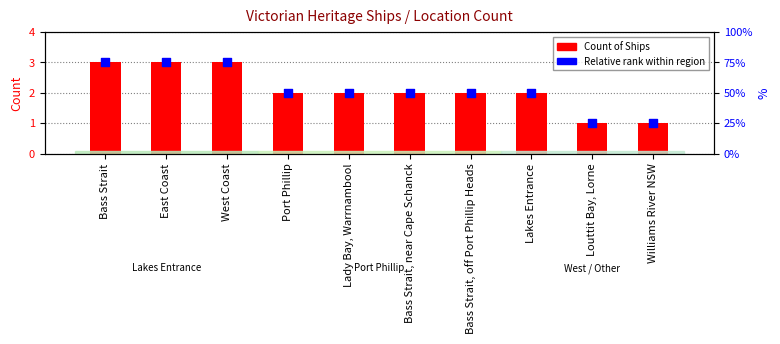

Which series contains the highest Y value?

Count of Ships